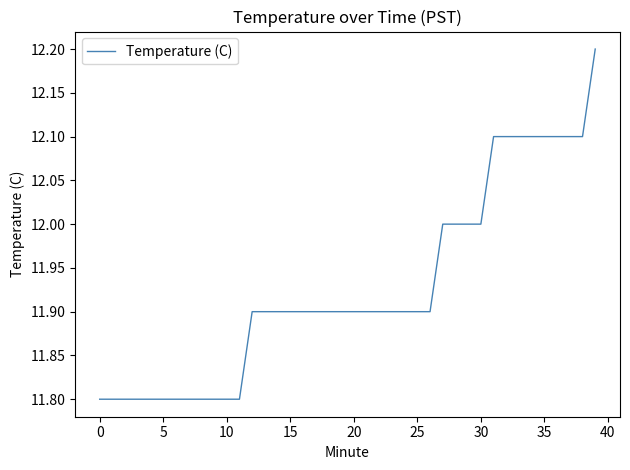

What is the maximum value shown in the chart?

12.2